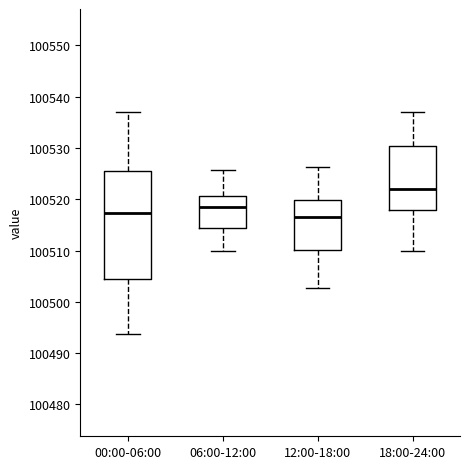

Comparing the boxes themselves (not the whiskers), which one is the tallest?

00:00-06:00